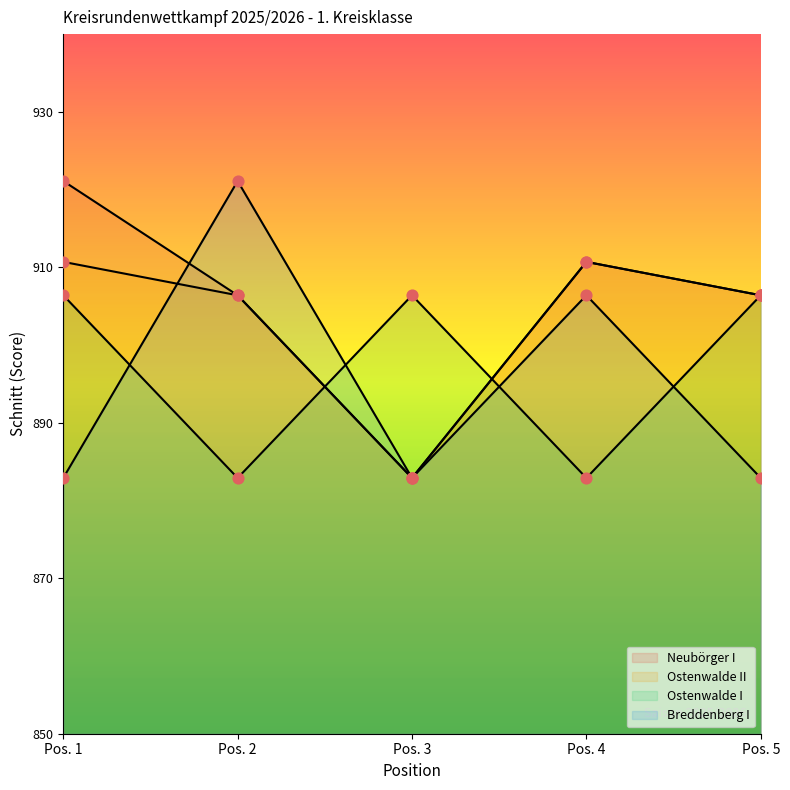

At which category is the sum across all series the highest?

Pos. 1